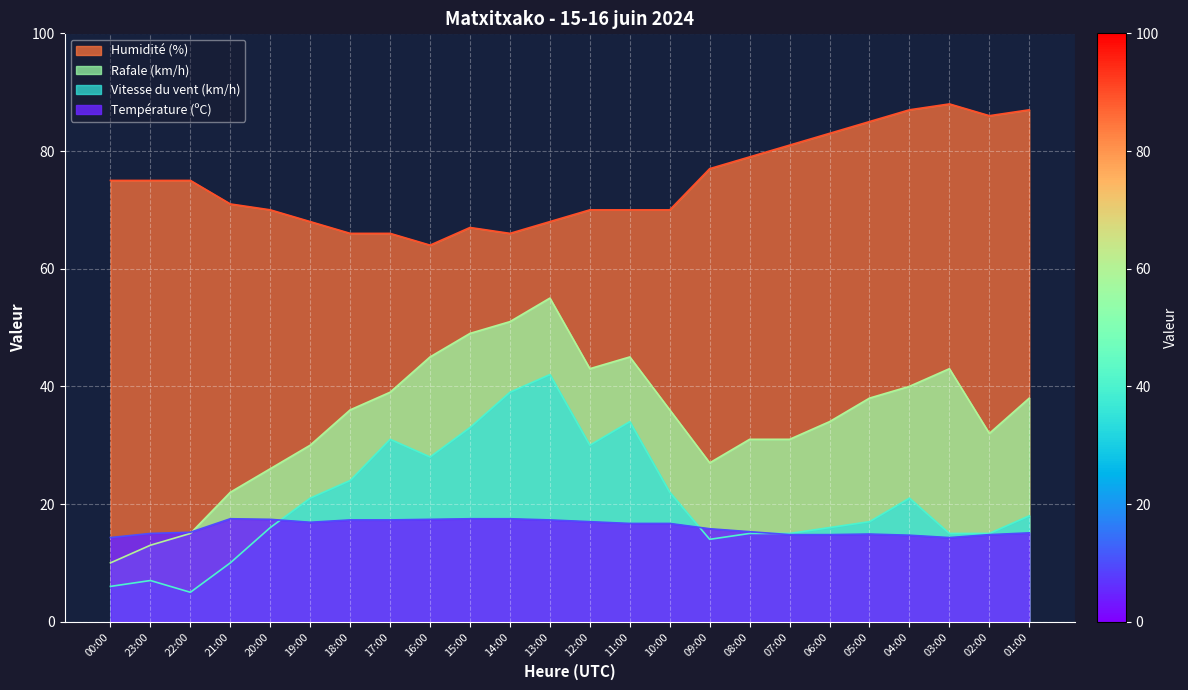

At which category does Humidité (%) reach its first local valley?

16:00